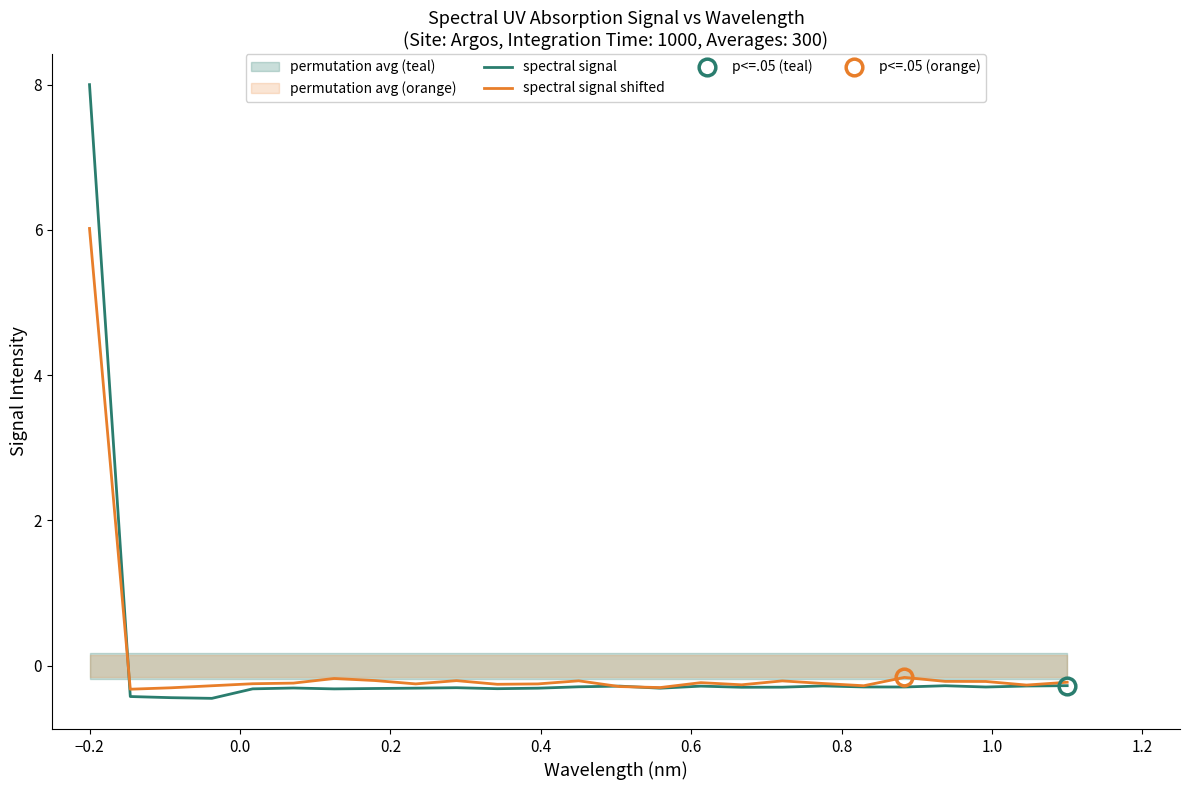

What is the maximum value for spectral signal?

8.0